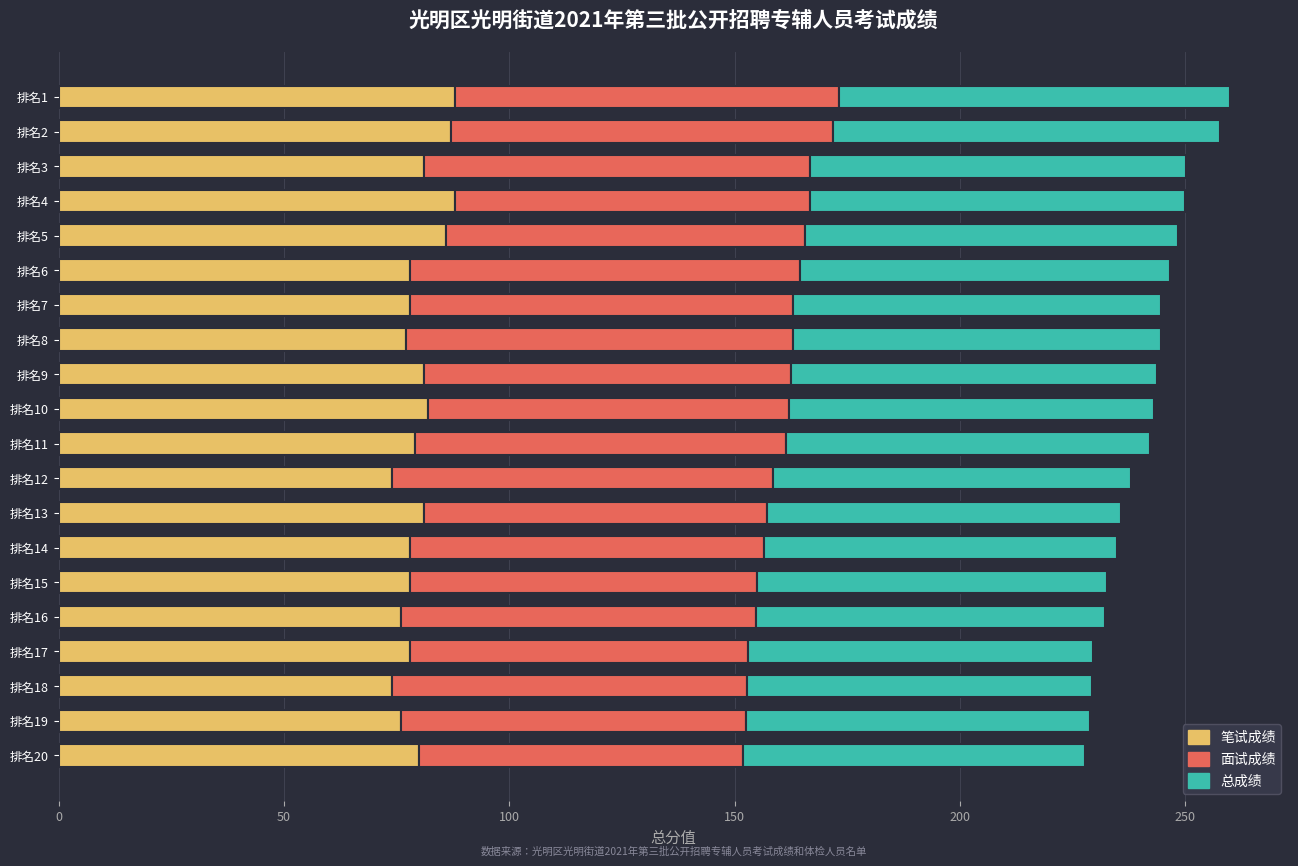

What is the total value across all series at 排名10?

243.0